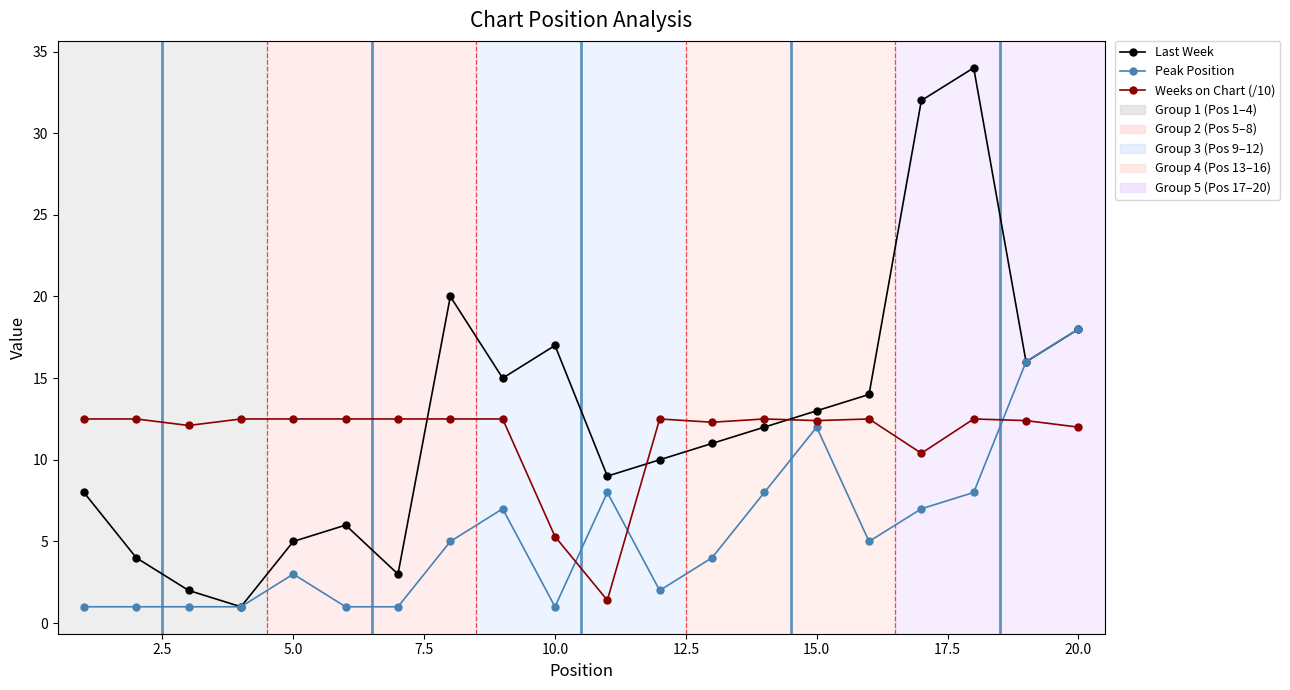

How many intersections are there between Last Week and Weeks on Chart (/10)?

3